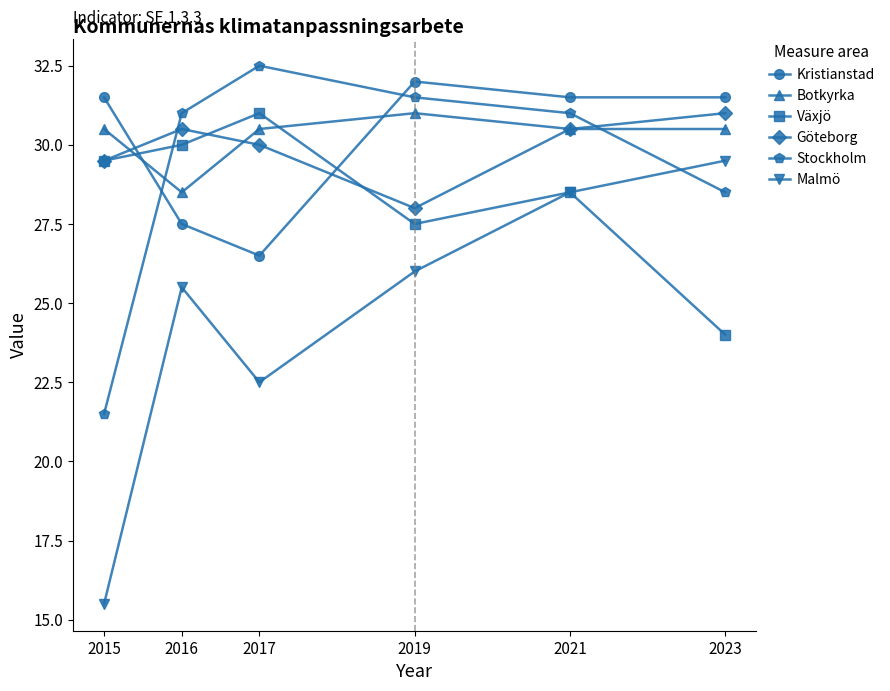

True or false: Kristianstad has a value of 52.0 at 2015.

False